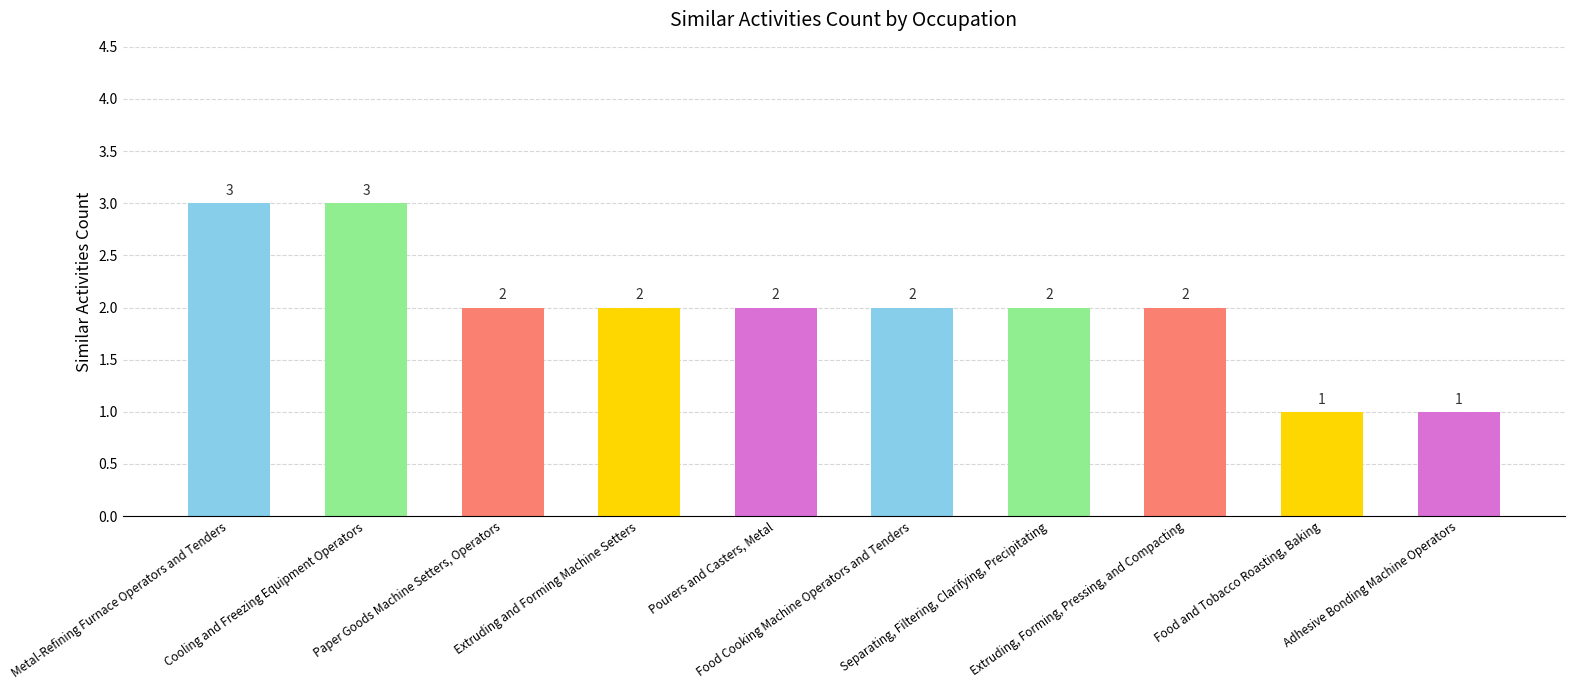

The chart shows a value of 2 at Extruding, Forming, Pressing, and Compacting. True or false?

True